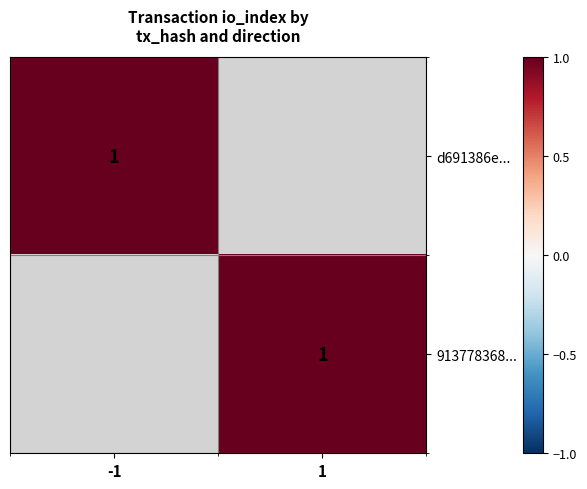

True or false: d691386e9c593ff7951e9d0aff5c464b5cea43d has a value of -1 at 0.

True